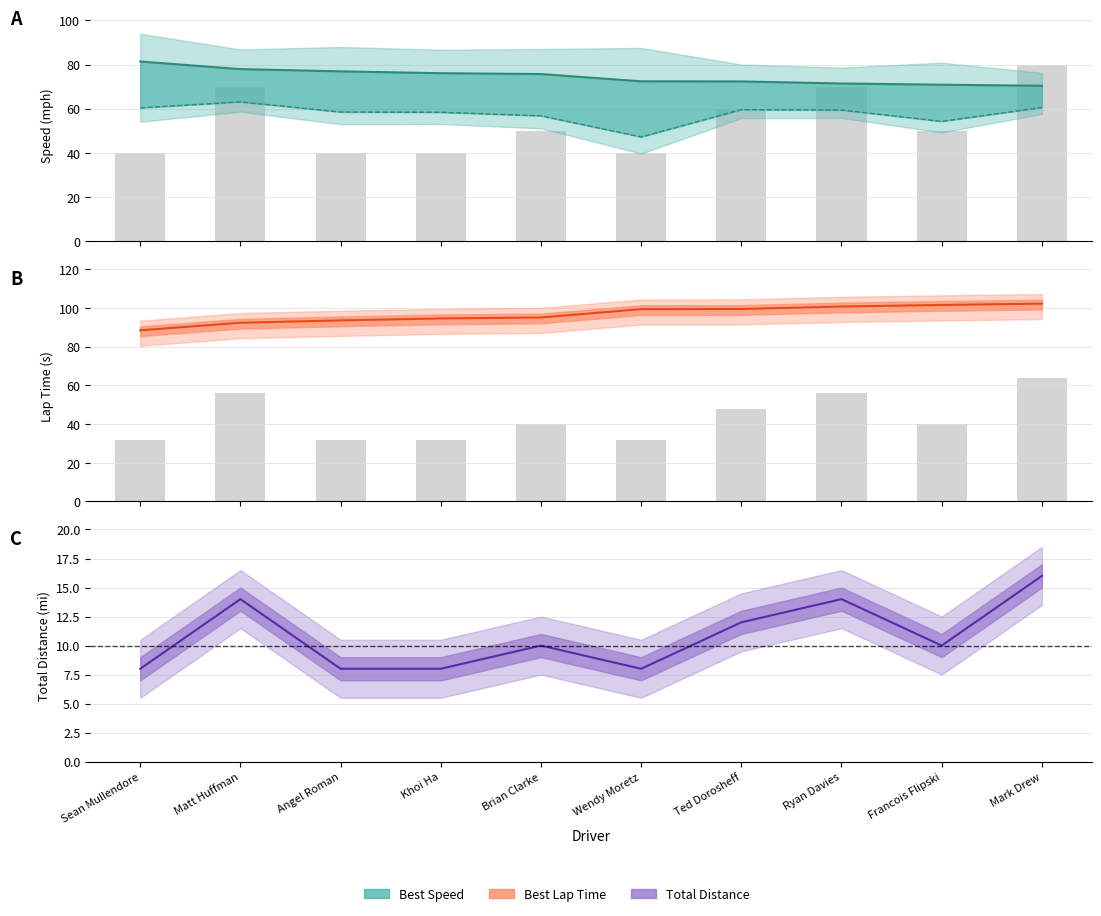

Count the number of categories in the chart.

10